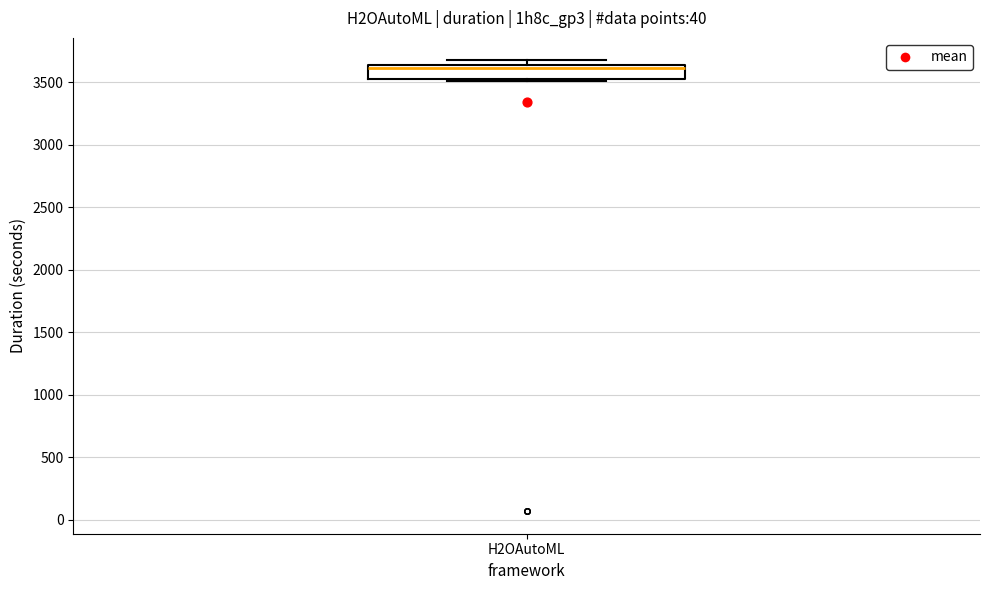

Transcribe this box plot: give where the median line is, the range the box spans, and where the two whiskers end, as read against the y-axis. The values are not printed on the chart, so give them approximately, as read against the axis.

median 3600, box 3550 to 3650, whiskers 3500 to 3700